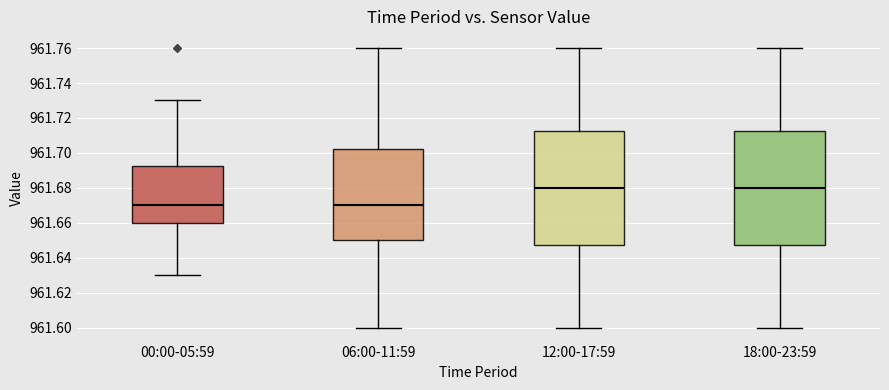

Reading left to right, read every box against the y-axis: the position of its median line, the range the box covers, and the ends of its whiskers. The values are not printed on the chart, so give them approximately, as read against the axis.

00:00-05:59: median 961.670, box 961.660 to 961.692, whiskers 961.630 to 961.730
06:00-11:59: median 961.670, box 961.650 to 961.702, whiskers 961.600 to 961.760
12:00-17:59: median 961.680, box 961.648 to 961.712, whiskers 961.600 to 961.760
18:00-23:59: median 961.680, box 961.648 to 961.712, whiskers 961.600 to 961.760